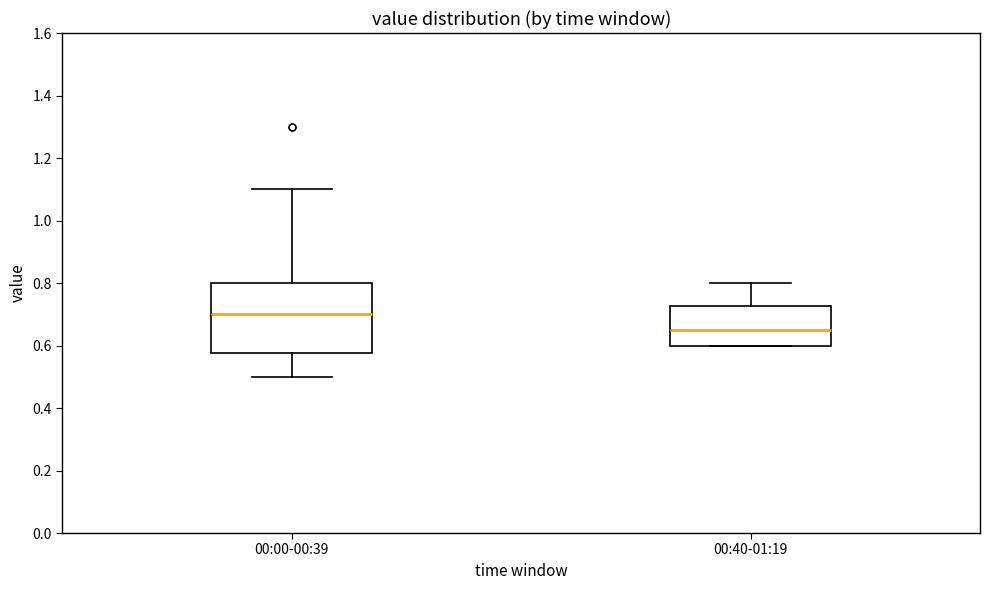

Reading left to right, read every box against the y-axis: the position of its median line, the range the box covers, and the ends of its whiskers. The values are not printed on the chart, so give them approximately, as read against the axis.

00:00-00:39: median 0.70, box 0.58 to 0.80, whiskers 0.50 to 1.10
00:40-01:19: median 0.66, box 0.60 to 0.72, whiskers 0.60 to 0.80